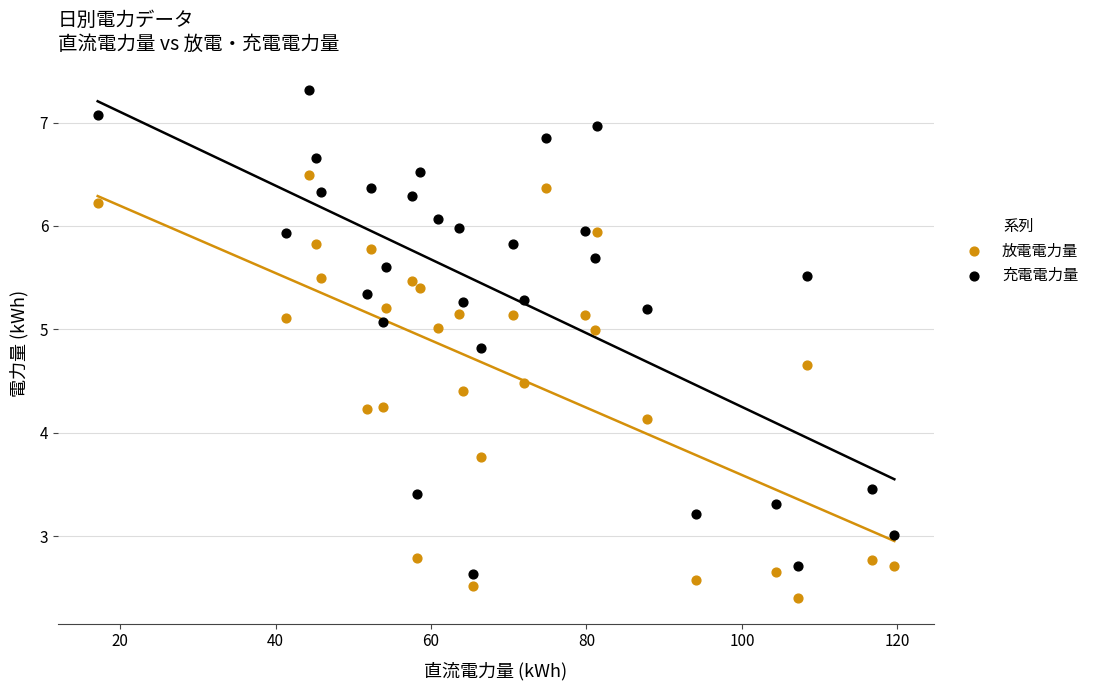

What are all the series names shown in the legend?

放電電力量, 充電電力量